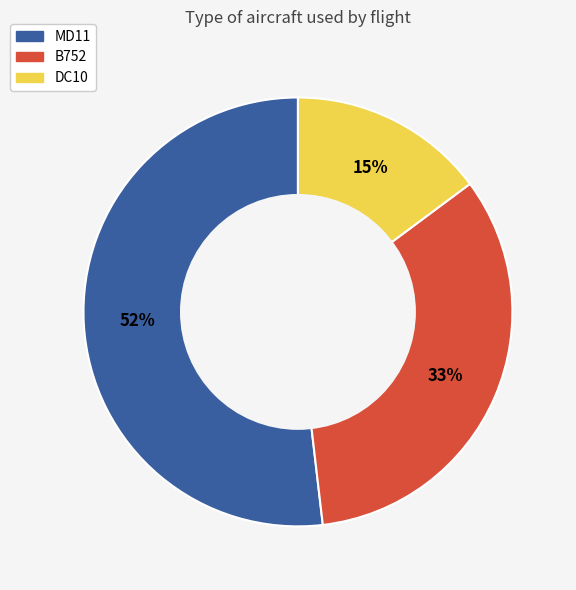

What is the majority slice?

MD11